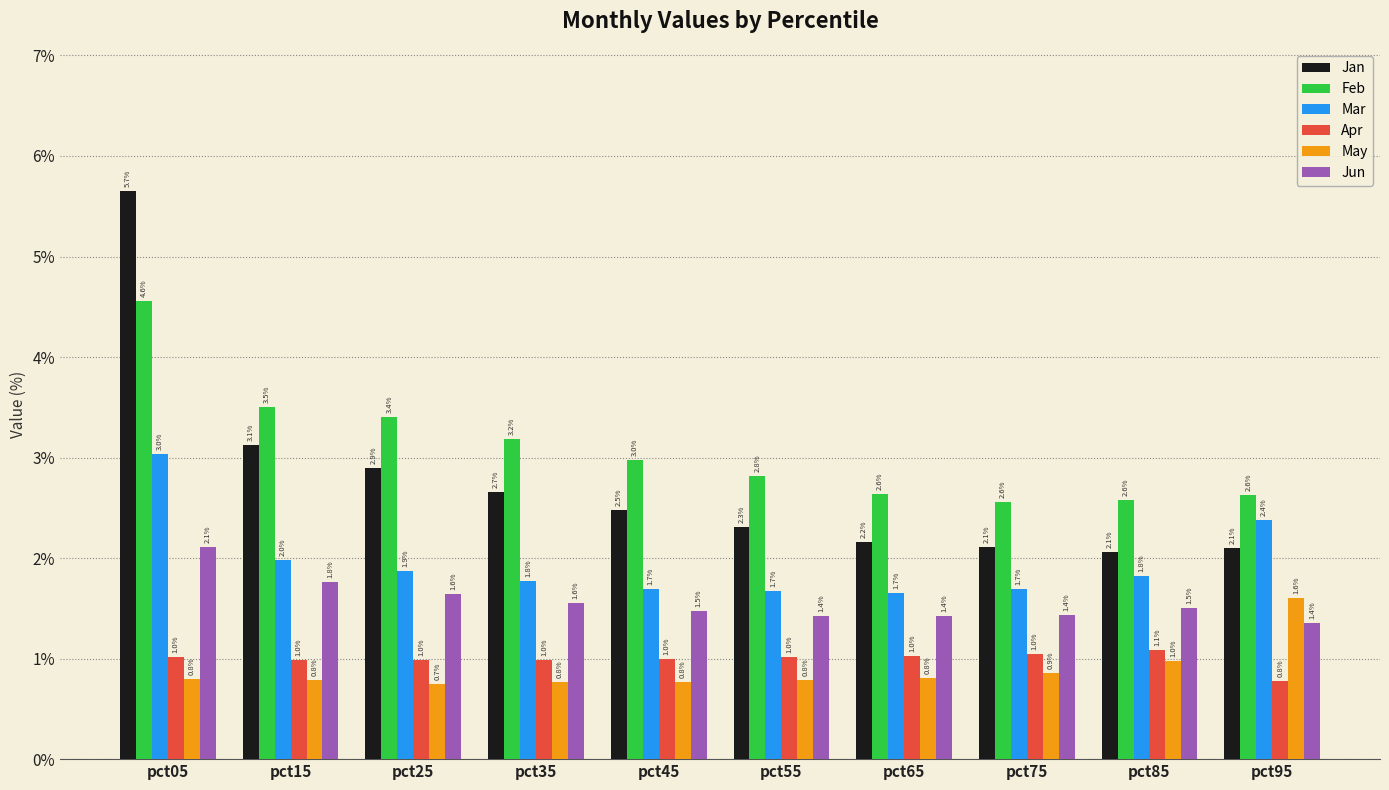

Reading left to right, list all the values displayed in this chart.

Jan: 5.7	3.1	2.9	2.7	2.5	2.3	2.2	2.1	2.1	2.1
Feb: 4.6	3.5	3.4	3.2	3.0	2.8	2.6	2.6	2.6	2.6
Mar: 3.0	2.0	1.9	1.8	1.7	1.7	1.7	1.7	1.8	2.4
Apr: 1.0	1.0	1.0	1.0	1.0	1.0	1.0	1.0	1.1	0.8
May: 0.8	0.8	0.7	0.8	0.8	0.8	0.8	0.9	1.0	1.6
Jun: 2.1	1.8	1.6	1.6	1.5	1.4	1.4	1.4	1.5	1.4